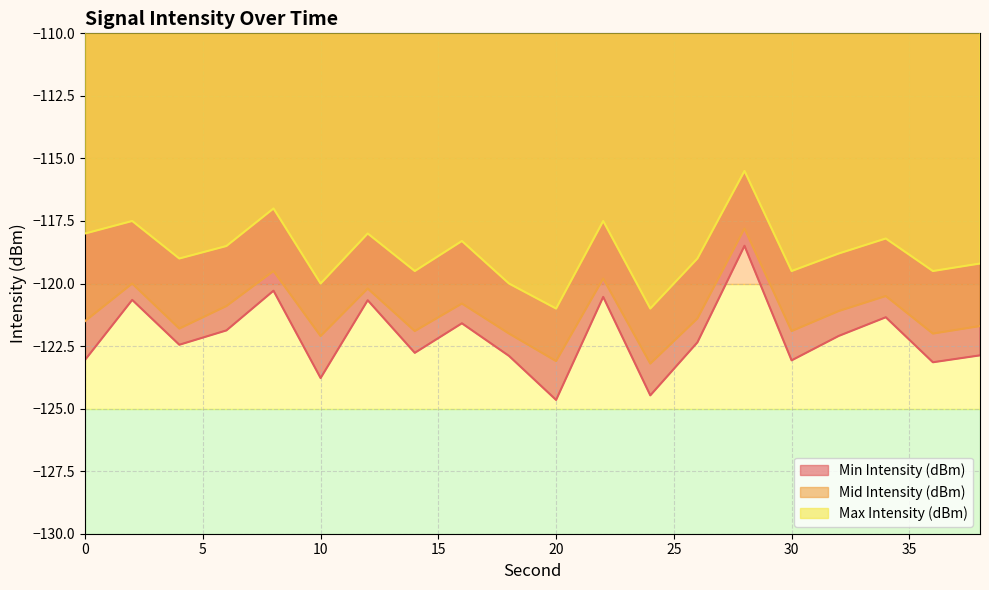

What is the approximate value of Mid Intensity (dBm) at 14?

-121.9